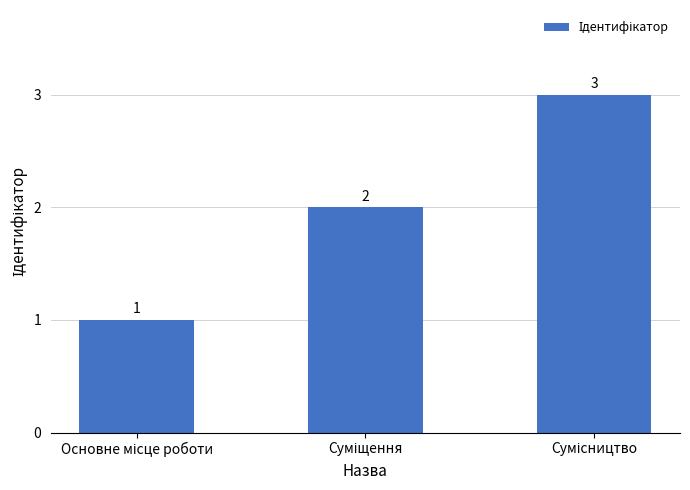

Reading right to left, list all the values displayed in this chart.

3	2	1